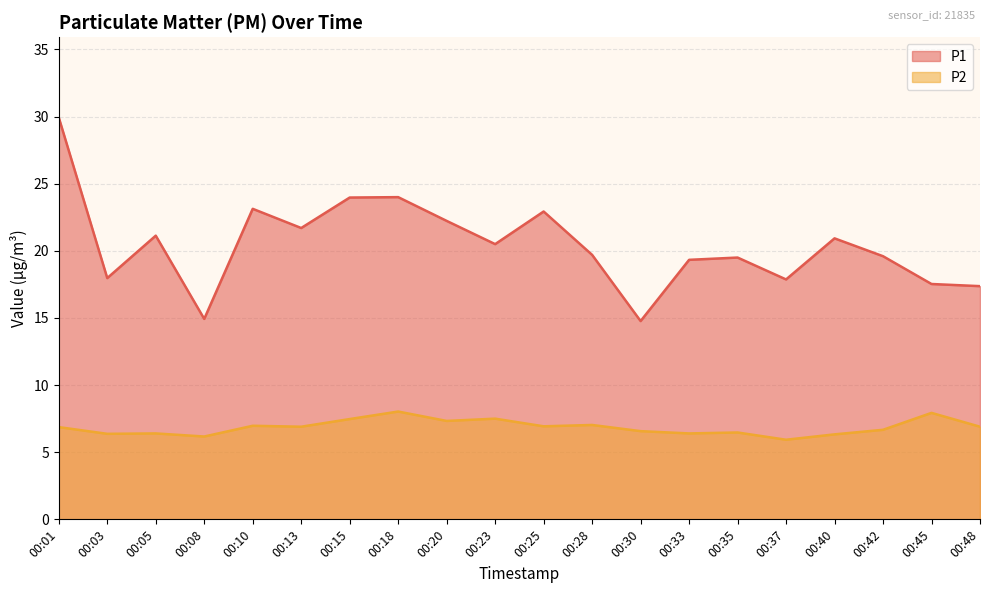

How many interior local valleys does the P1 series have?

6